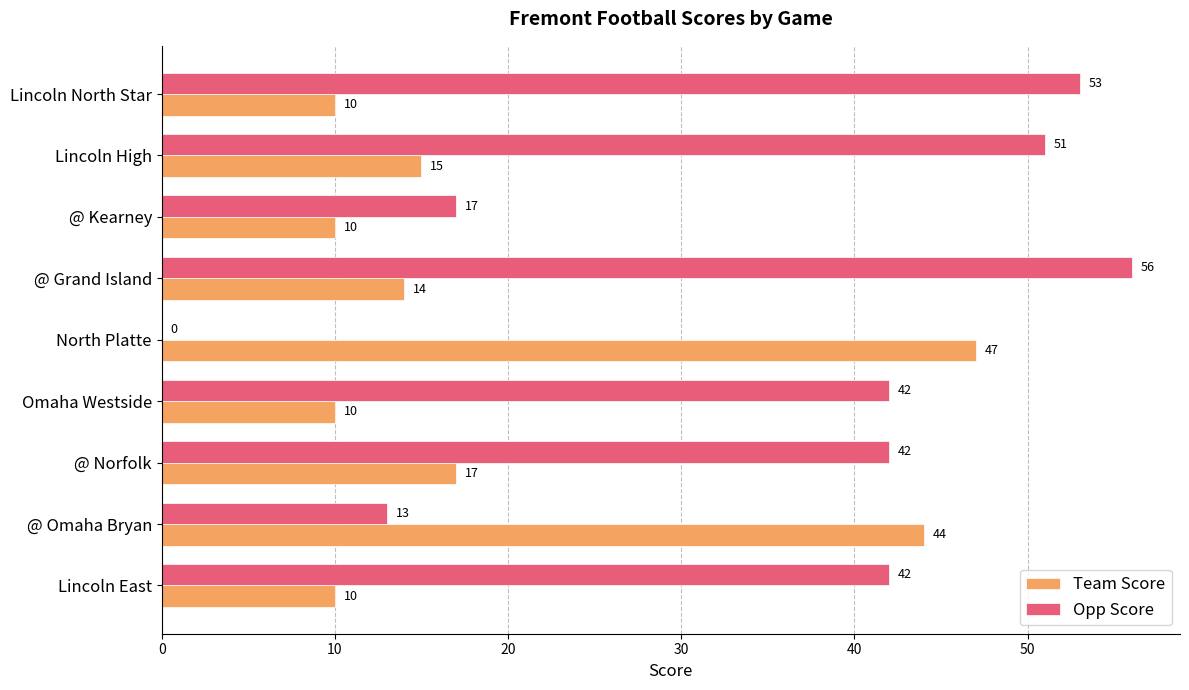

What is the sum of all Opp Score values?

316